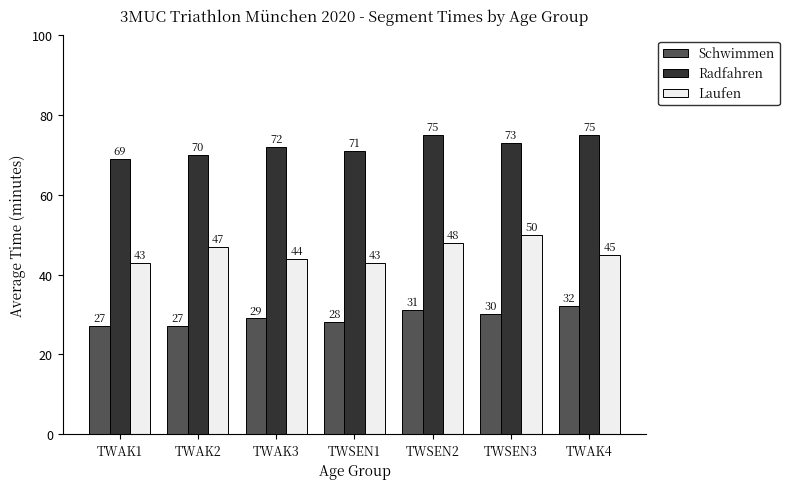

What is the maximum value shown in the chart?

75